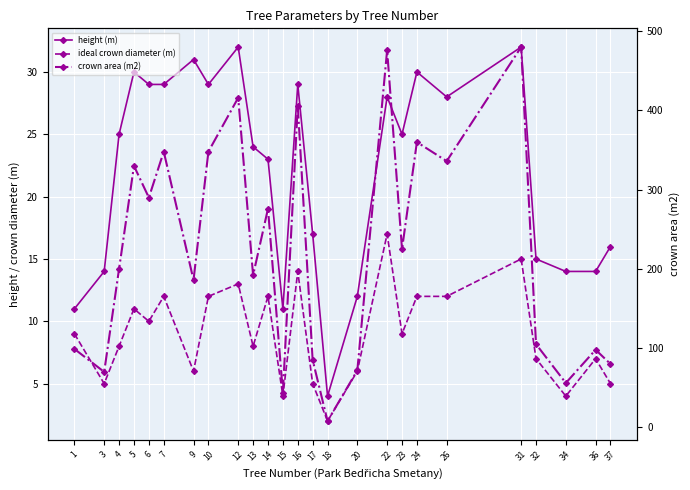

What is the spread (max minus min) of values at 7?

336